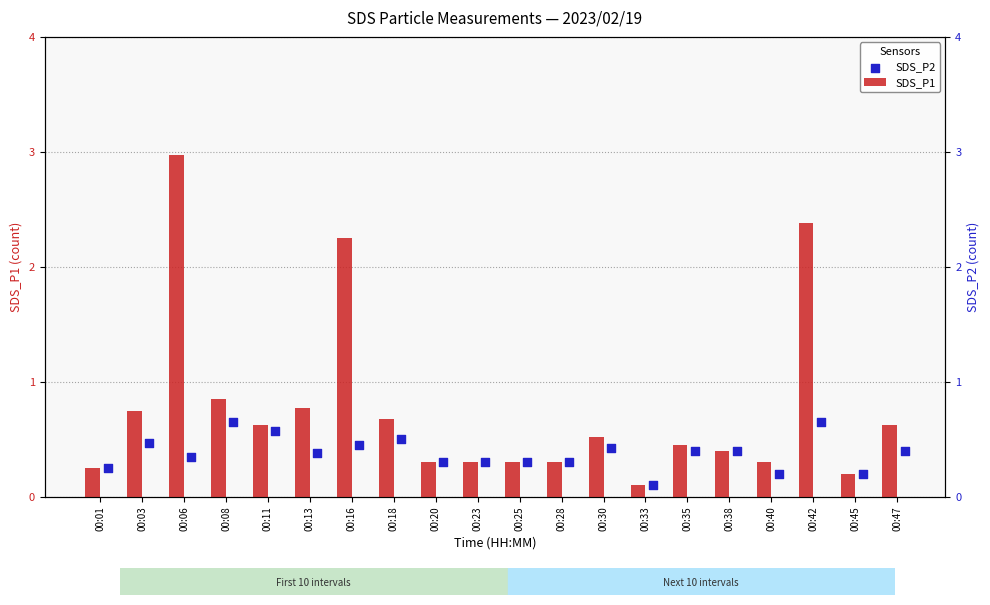

At how many categories does at least one series exceed 2?

3